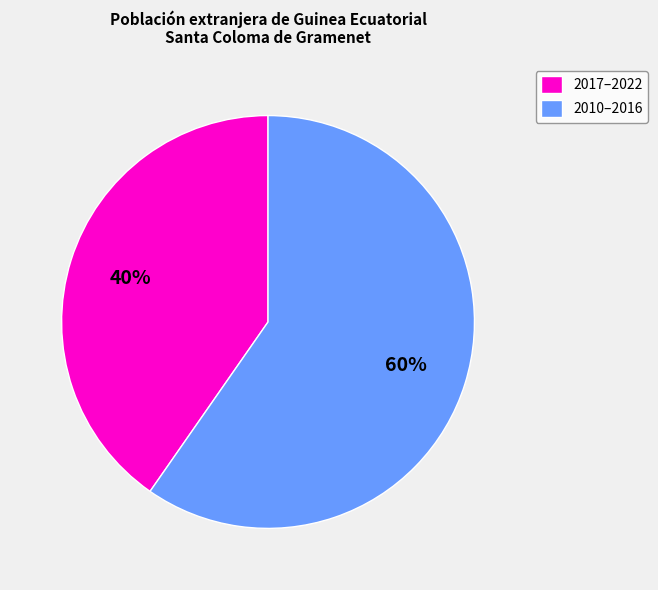

To the nearest percent, what is the combined percentage of 2017–2022 and 2010–2016?

100%